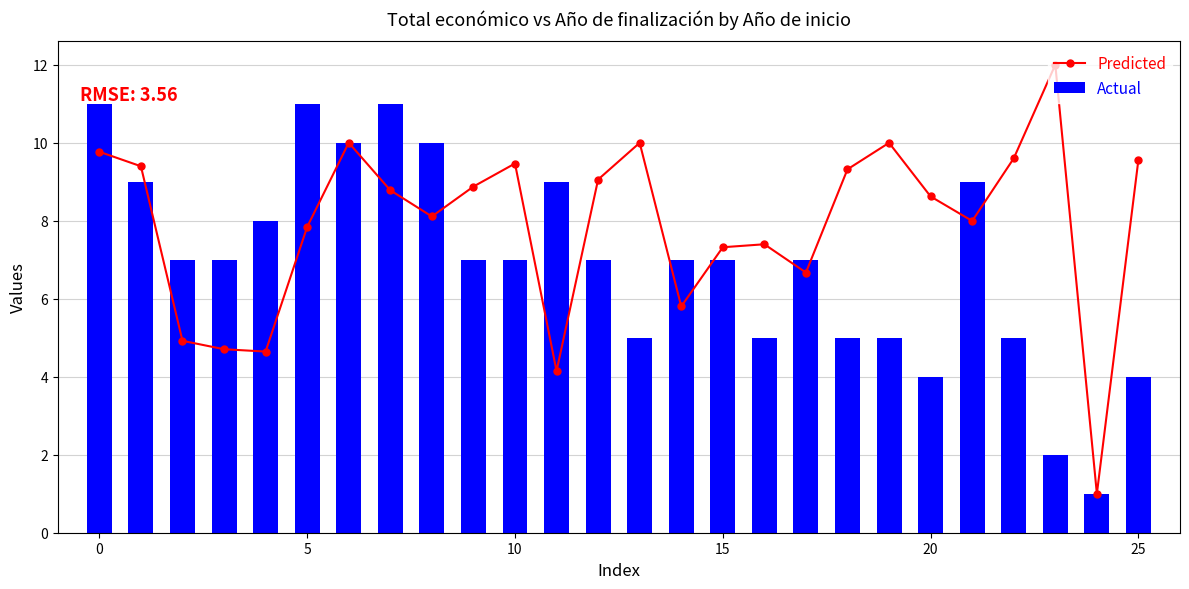

True or false: Actual has a value of 7 at 20.

False